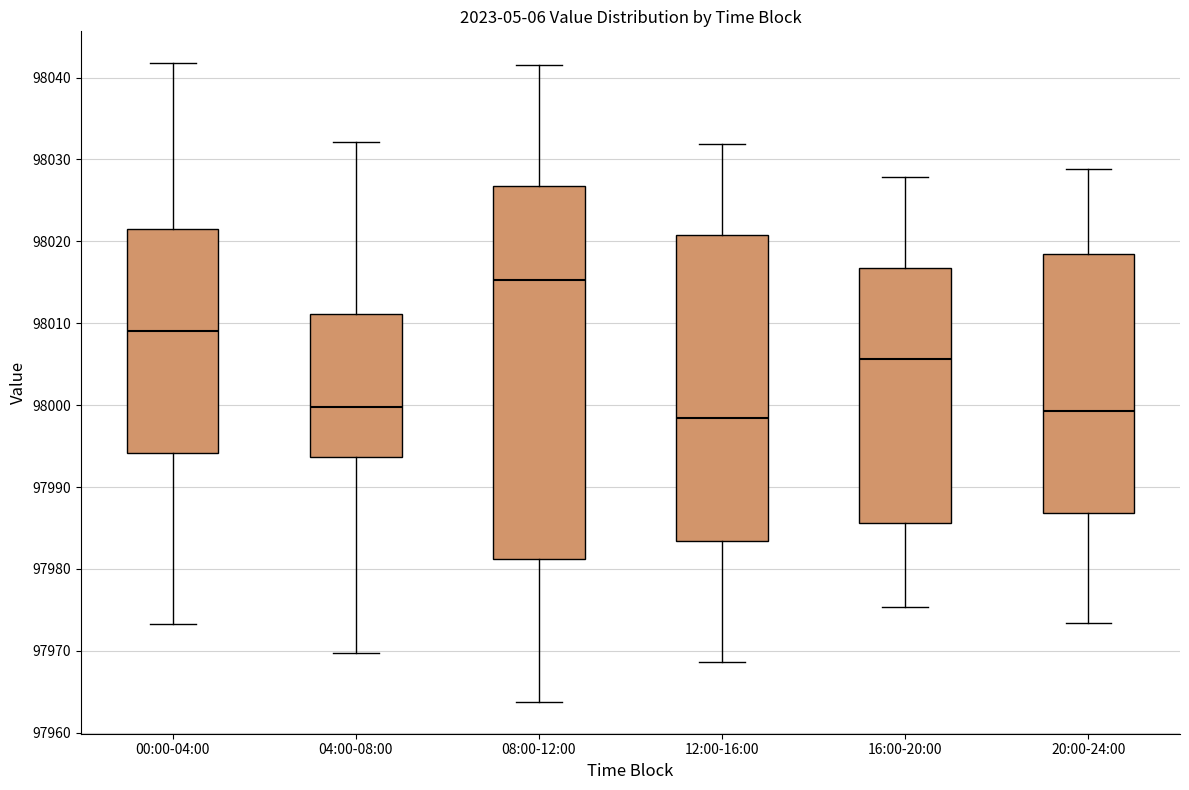

Reading left to right, read every box against the y-axis: the position of its median line, the range the box covers, and the ends of its whiskers. The values are not printed on the chart, so give them approximately, as read against the axis.

00:00-04:00: median 98009, box 97994 to 98021, whiskers 97973 to 98042
04:00-08:00: median 98000, box 97994 to 98011, whiskers 97970 to 98032
08:00-12:00: median 98015, box 97981 to 98027, whiskers 97964 to 98042
12:00-16:00: median 97998, box 97983 to 98021, whiskers 97969 to 98032
16:00-20:00: median 98006, box 97986 to 98017, whiskers 97975 to 98028
20:00-24:00: median 97999, box 97987 to 98018, whiskers 97973 to 98029